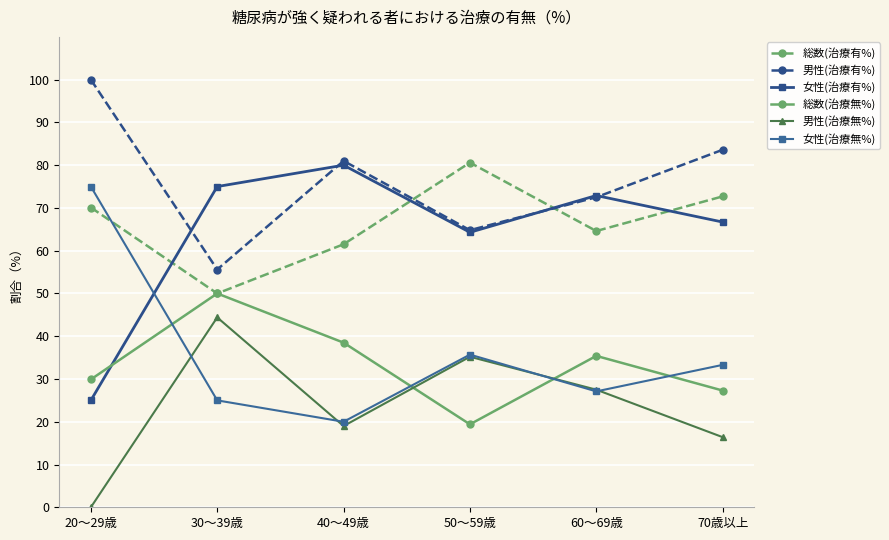

Is this an area chart (filled region under the line)?

No